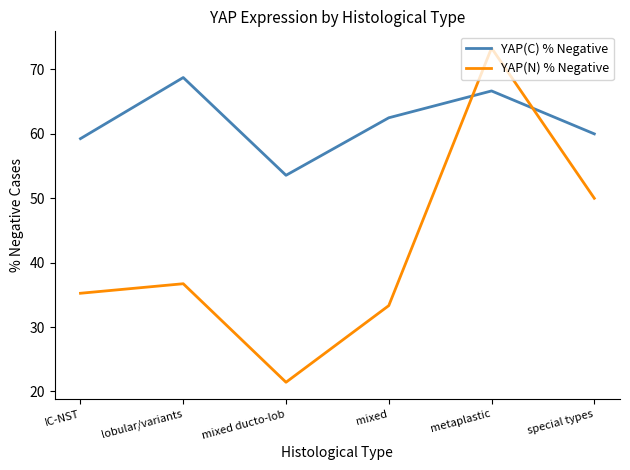

What position from the left is lobular/variants?

2